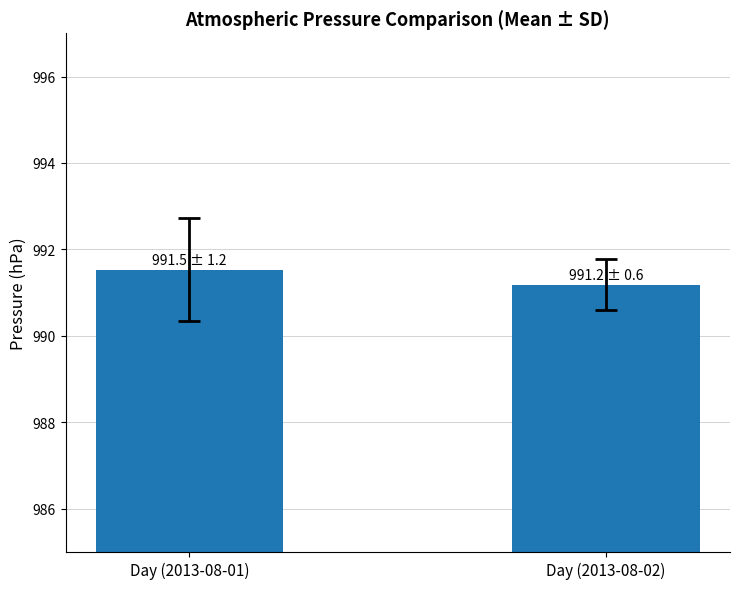

What is the sum of the values at Day (2013-08-01) and Day (2013-08-02)?

1982.7